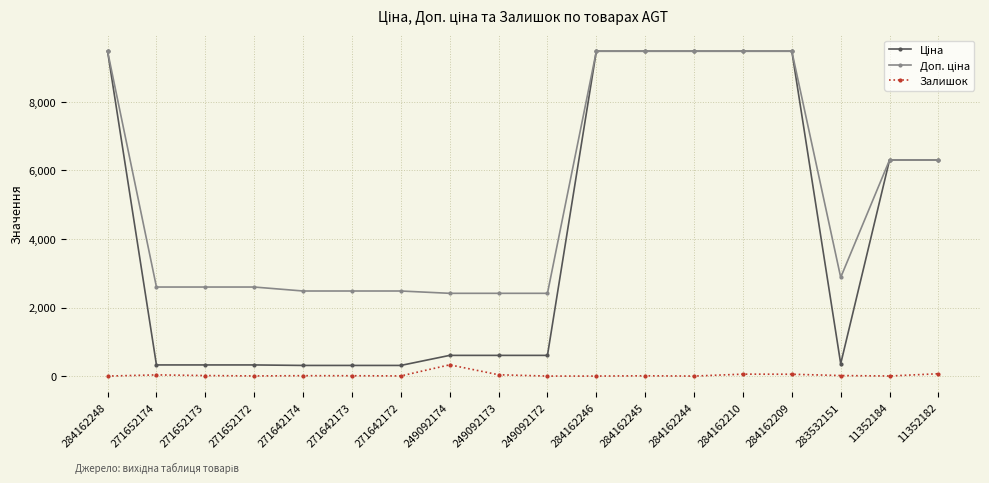

At how many categories does at least one series exceed 5481?

8